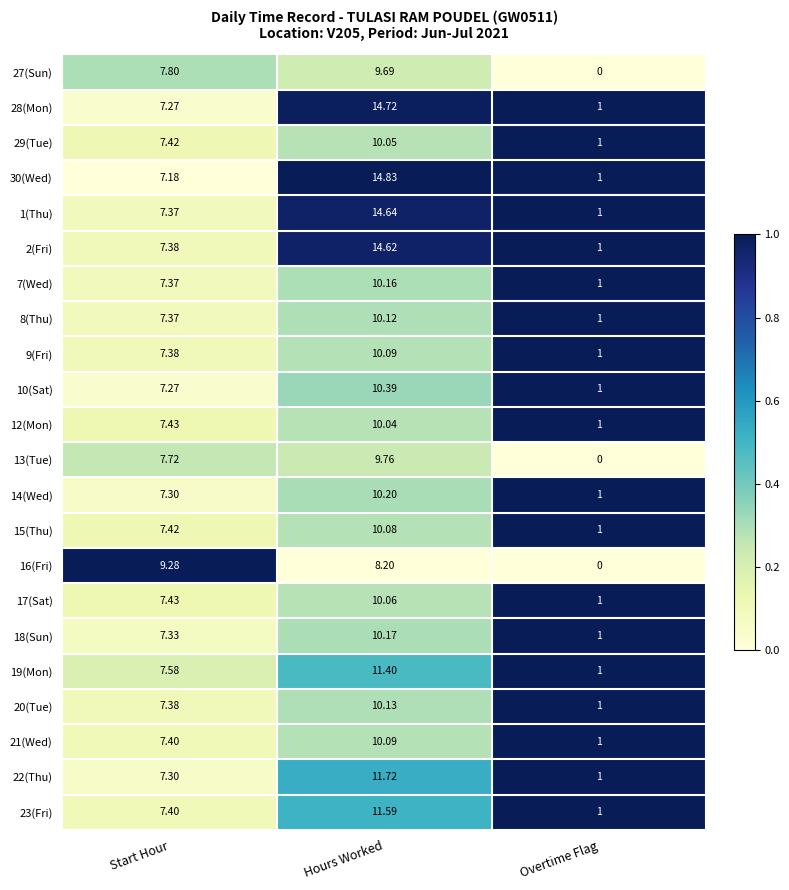

Is the value of 14(Wed) at Start Hour greater than the value of 1(Thu) at Start Hour?

No